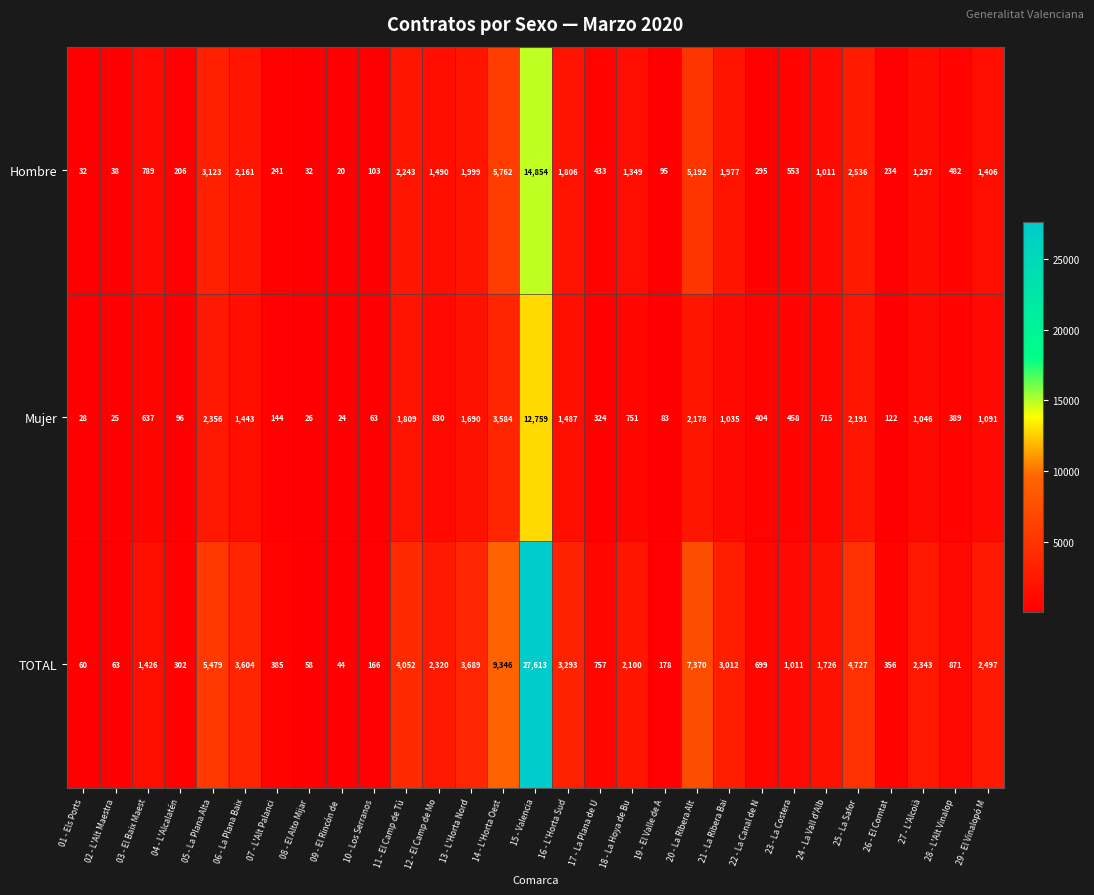

At how many categories does at least one series exceed 10473?

1